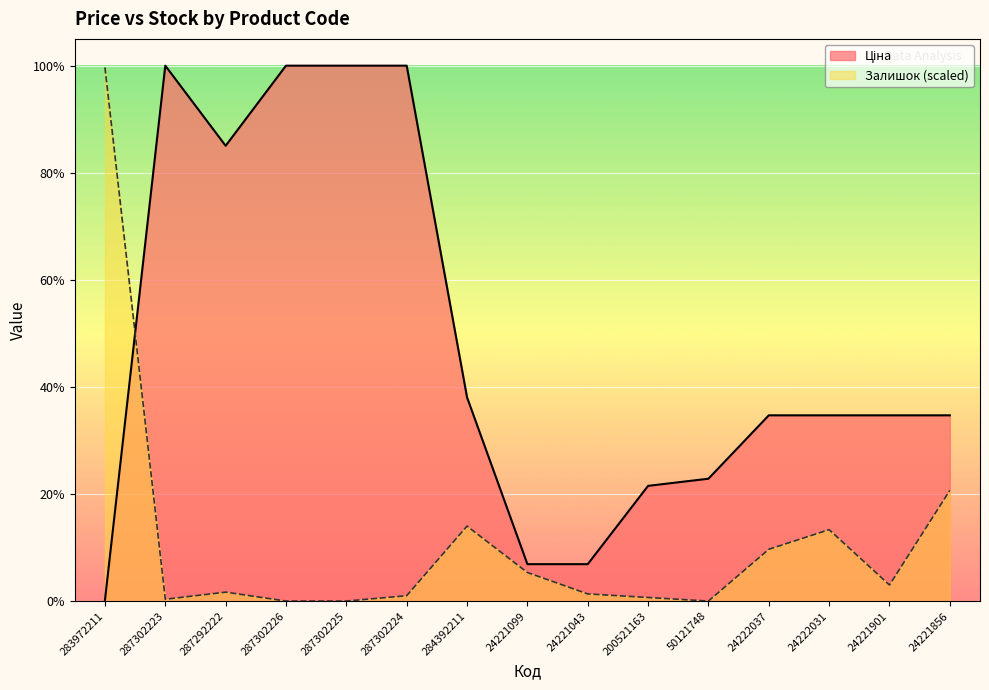

At which label does Залишок reach its minimum?

287302226